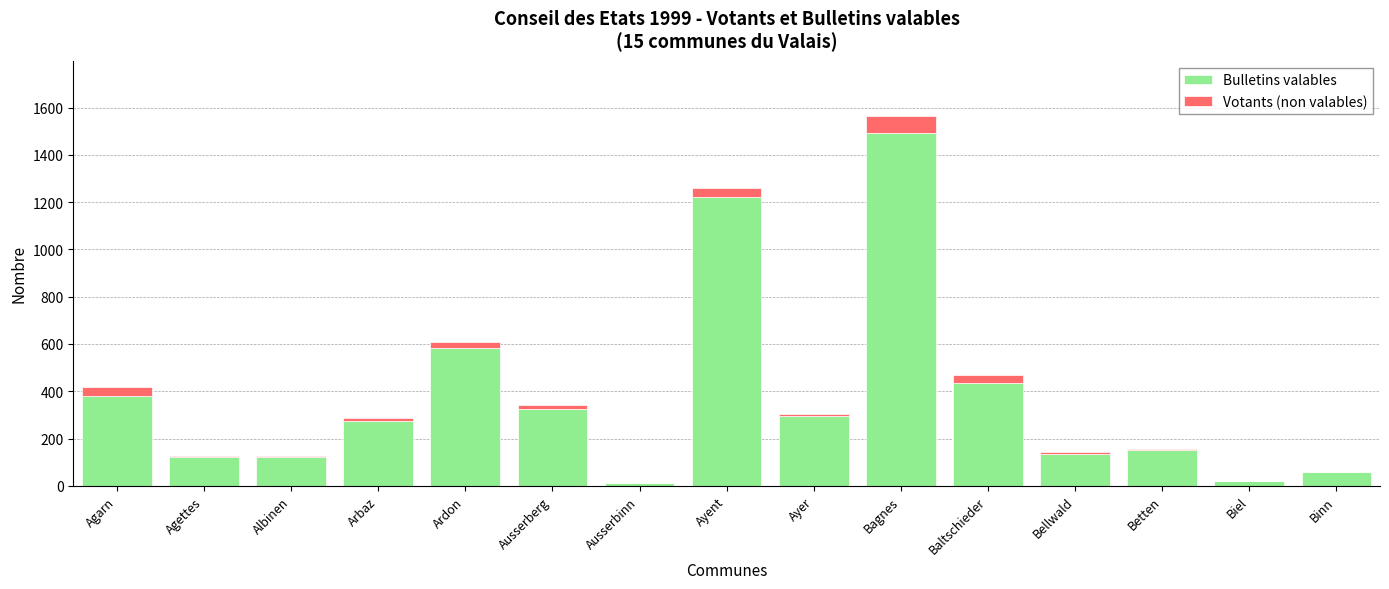

True or false: Bulletins valables has a value of 169 at Ardon.

False